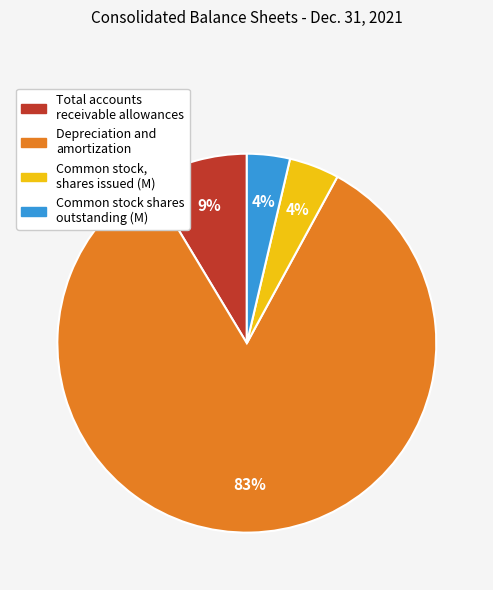

The Common stock shares outstanding (M) slice represents 4% of the pie. True or false?

True